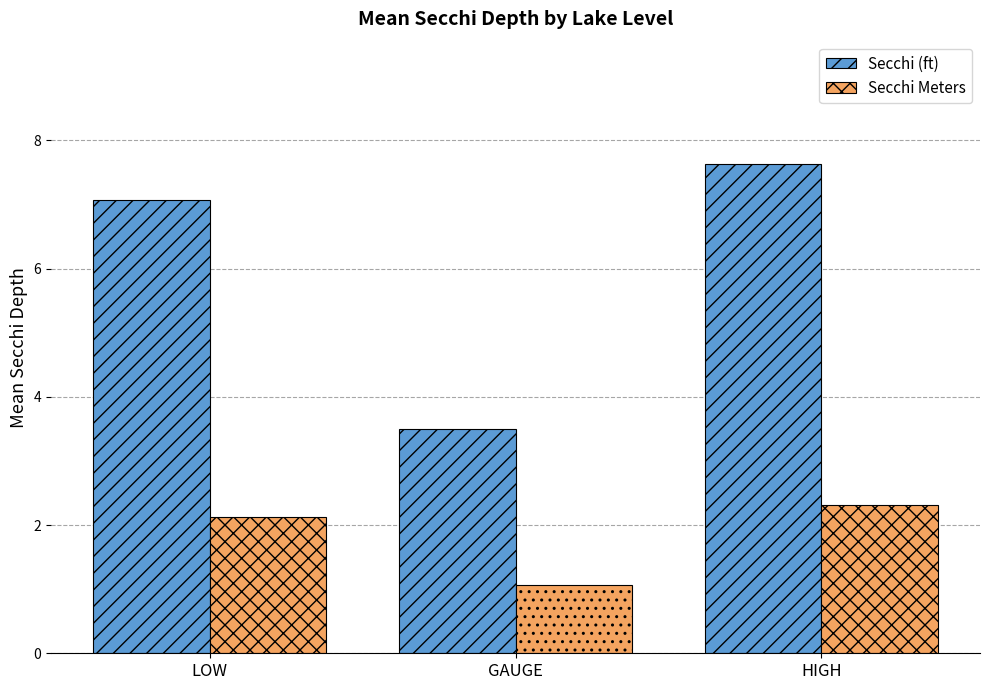

Which label corresponds to the smallest value in the chart?

GAUGE